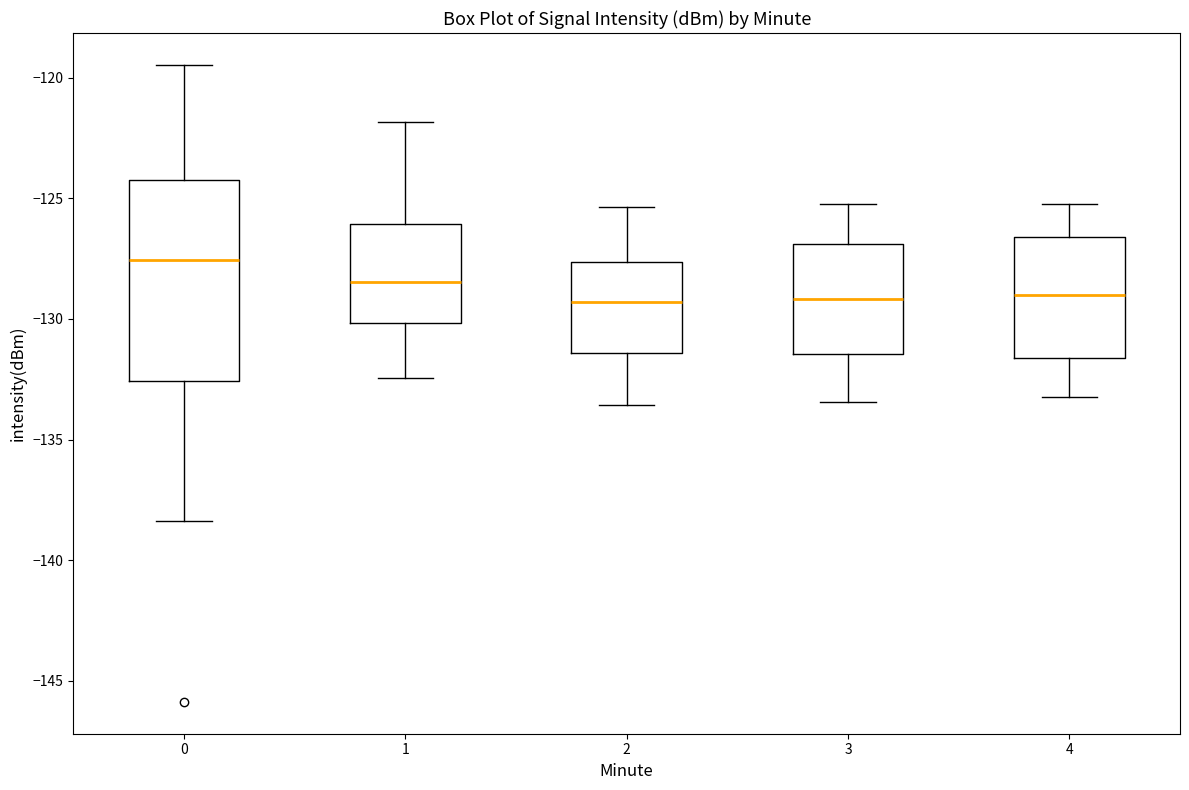

Reading left to right, read every box against the y-axis: the position of its median line, the range the box covers, and the ends of its whiskers. The values are not printed on the chart, so give them approximately, as read against the axis.

0: median -127.5, box -132.5 to -124.0, whiskers -138.5 to -119.5
1: median -128.5, box -130.0 to -126.0, whiskers -132.5 to -122.0
2: median -129.5, box -131.5 to -127.5, whiskers -133.5 to -125.5
3: median -129.0, box -131.5 to -127.0, whiskers -133.5 to -125.0
4: median -129.0, box -131.5 to -126.5, whiskers -133.0 to -125.0